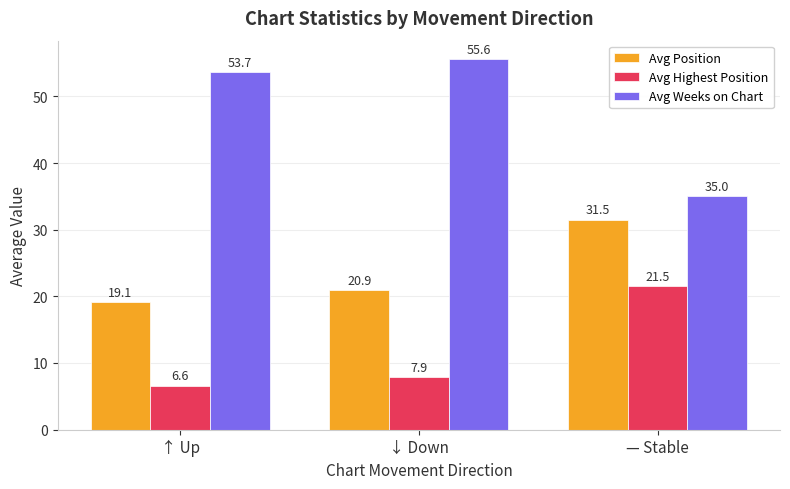

What position from the left is ↑ Up?

1